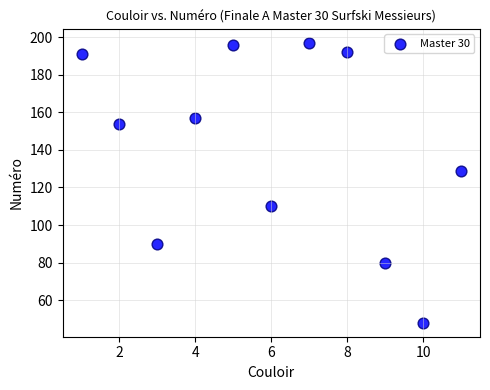

What Y value in the scatter plot is closest to 122?

129